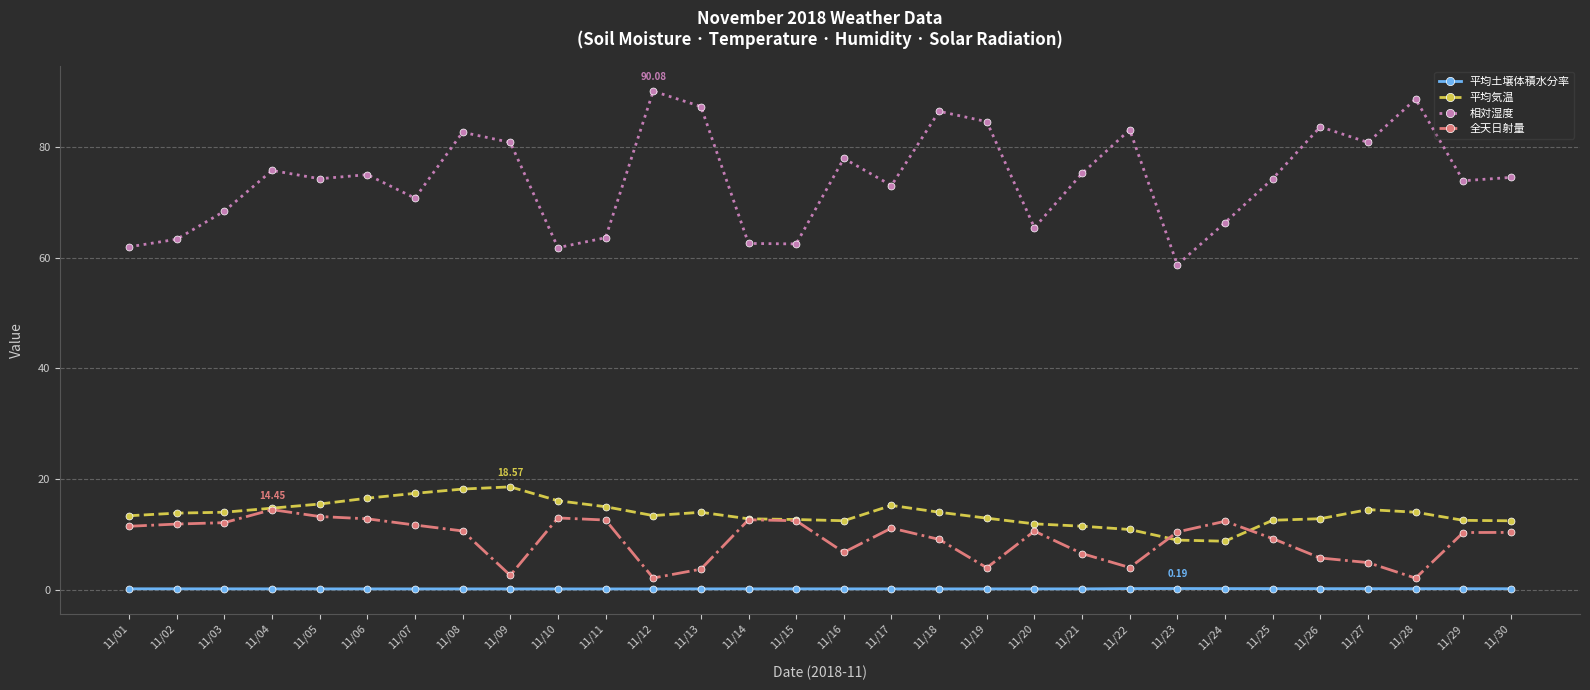

True or false: 全天日射量 and 平均土壌体積水分率 intersect in this chart.

False